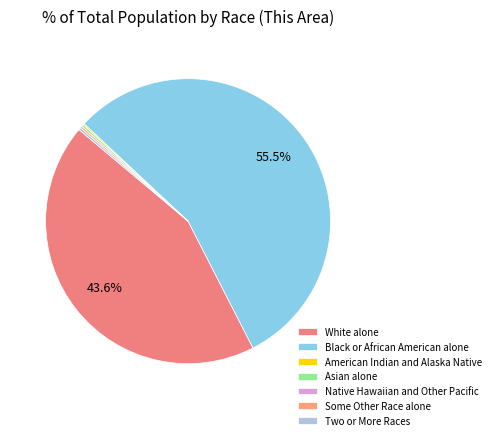

Which slice represents more than half of the pie?

Black or African American alone